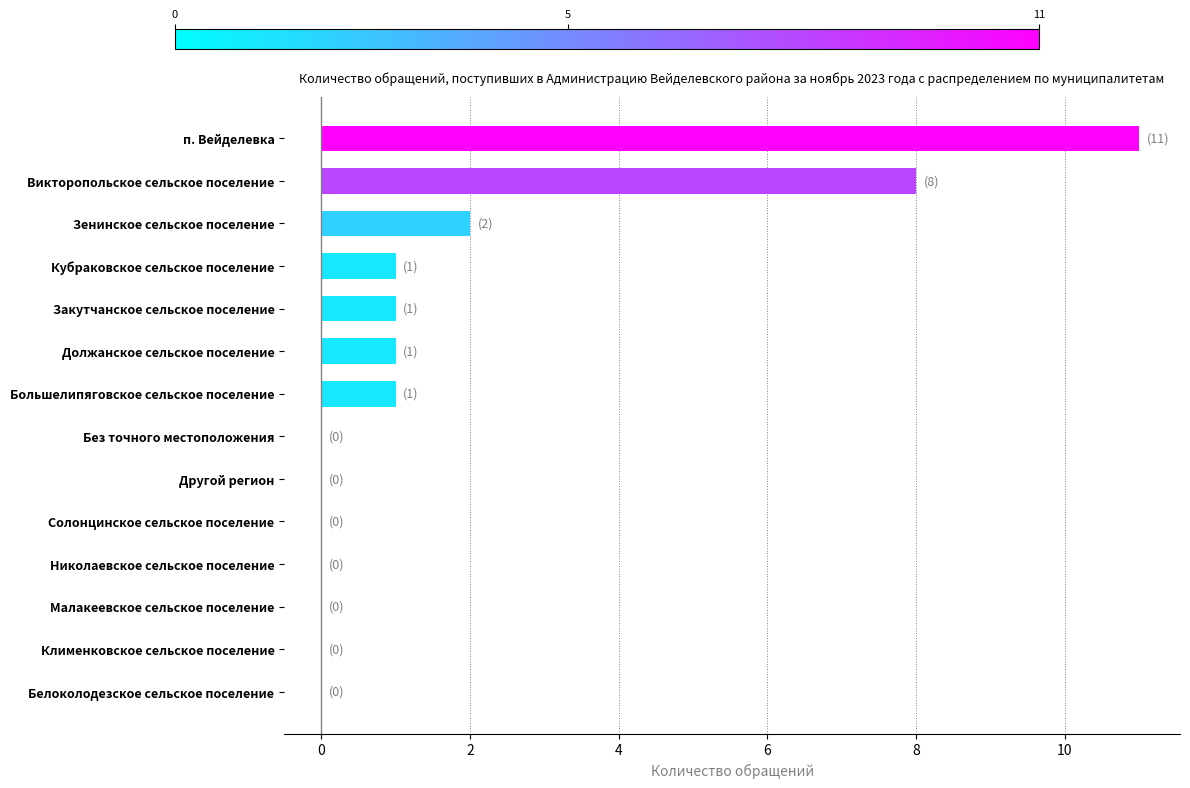

Is it true that the value at Кубраковское сельское поселение is 1?

True